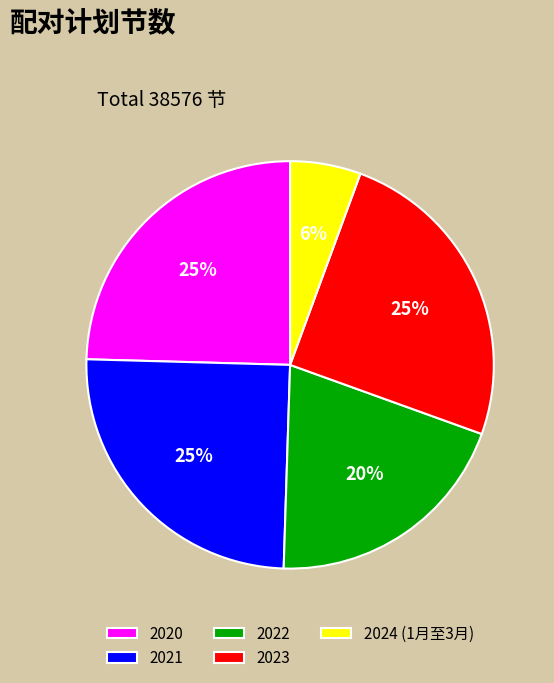

To the nearest percent, what percentage of the pie is 2024 (1月至3月)?

6%